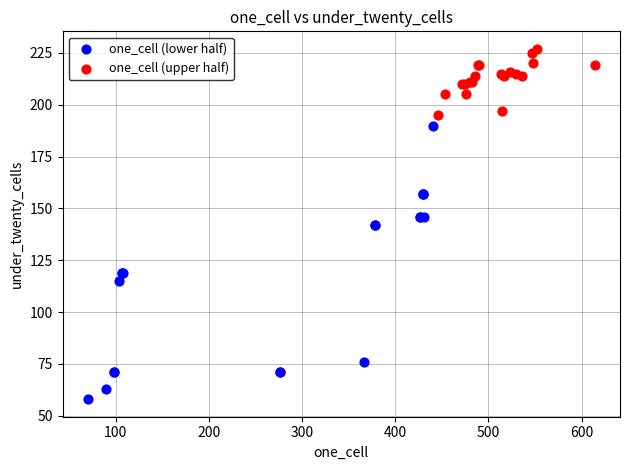

Which series reaches the minimum Y coordinate?

one_cell (lower half)